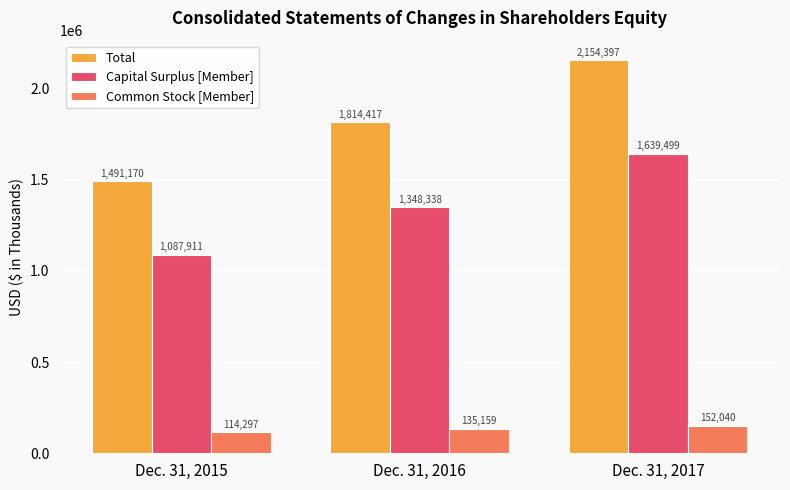

How many distinct data groups are displayed?

3